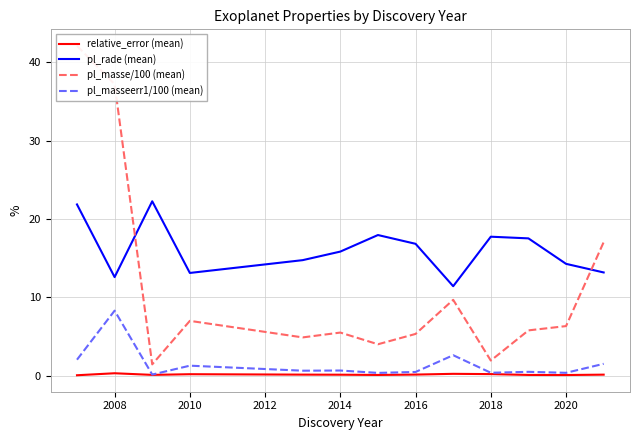

What is the highest value of the pl_rade (mean) series?

22.3